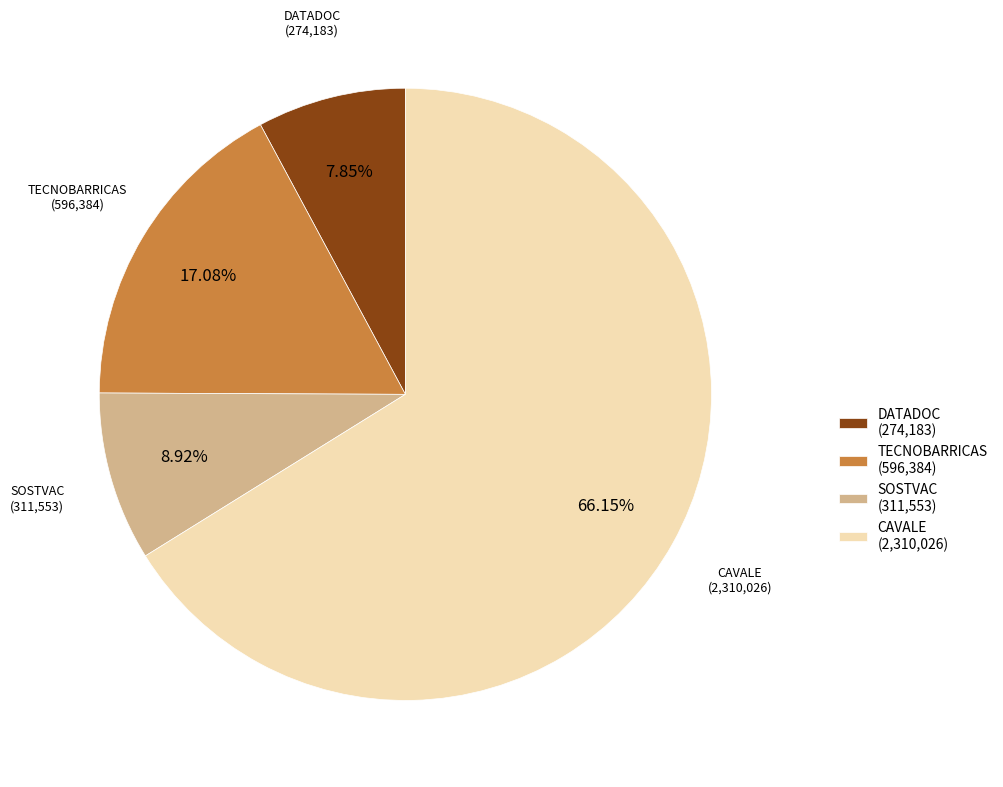

To the nearest percent, what portion does CAVALE represent?

66%